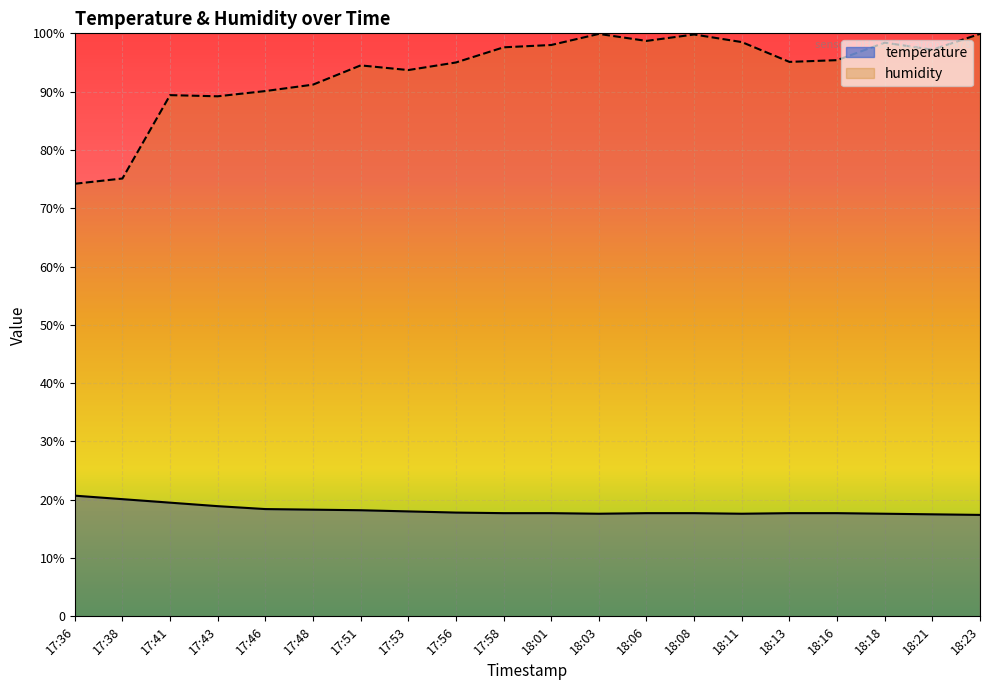

What is the total value across all series at 17:43?

108.1